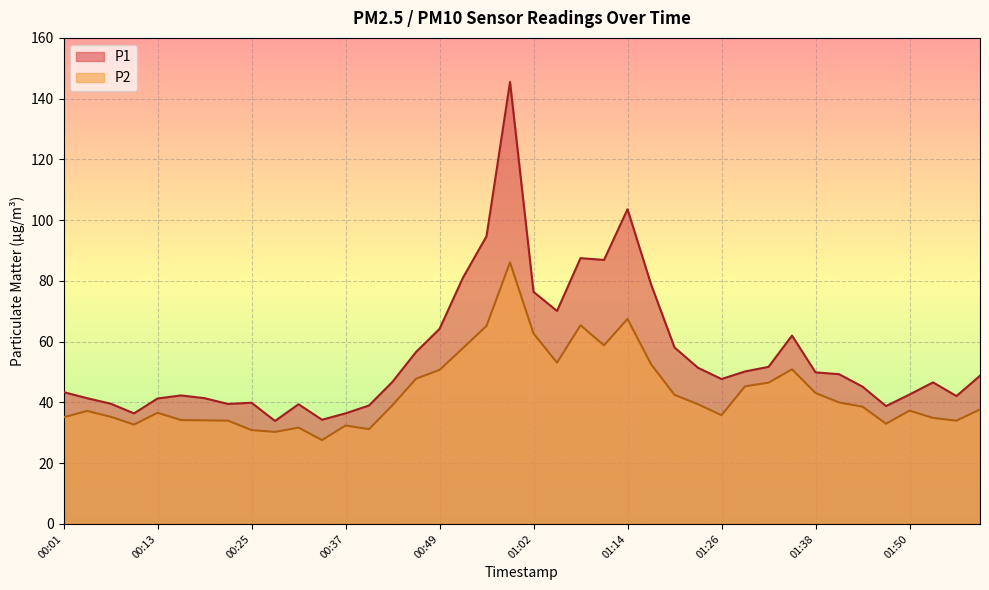

Count the number of categories in the chart.

40